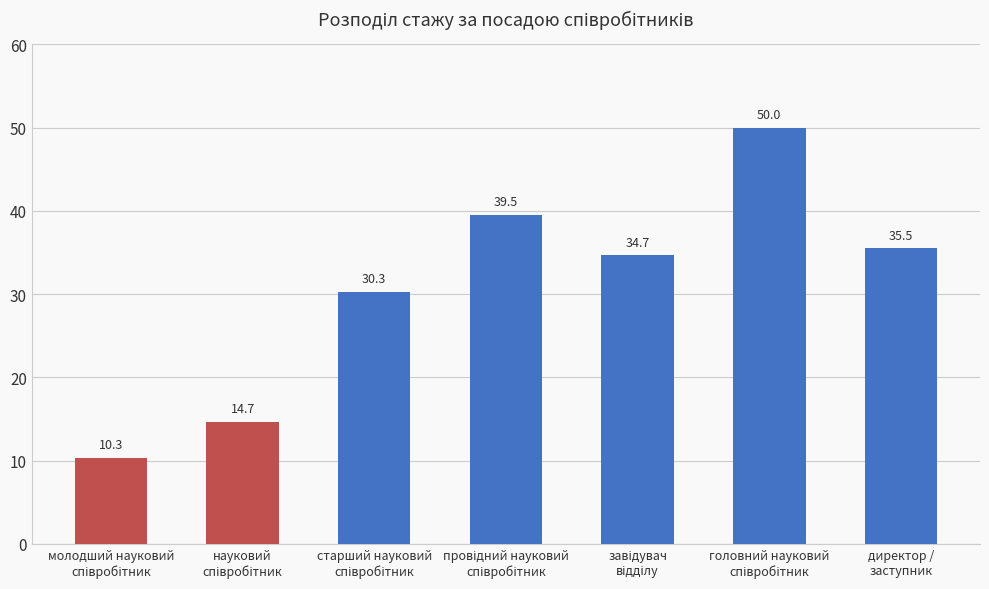

Reading right to left, what are all the values shown in this chart?

35.5	50.0	34.7	39.5	30.3	14.7	10.3